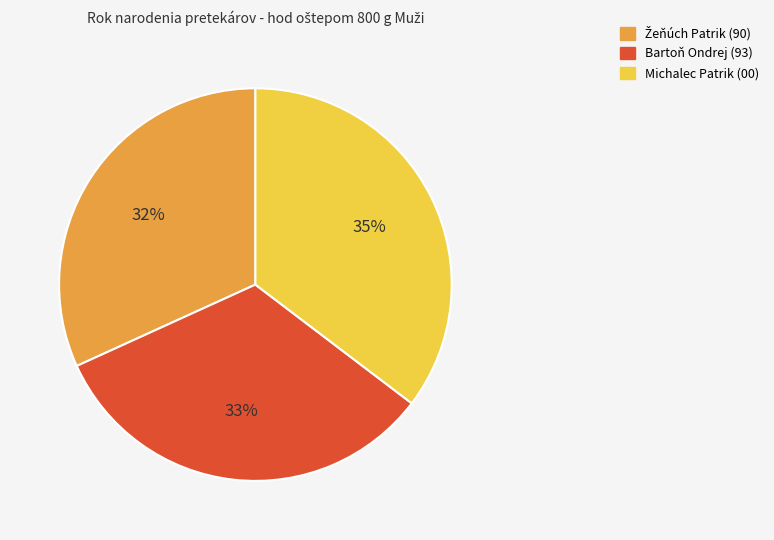

To the nearest percent, what percentage of the pie is Bartoň Ondrej?

33%